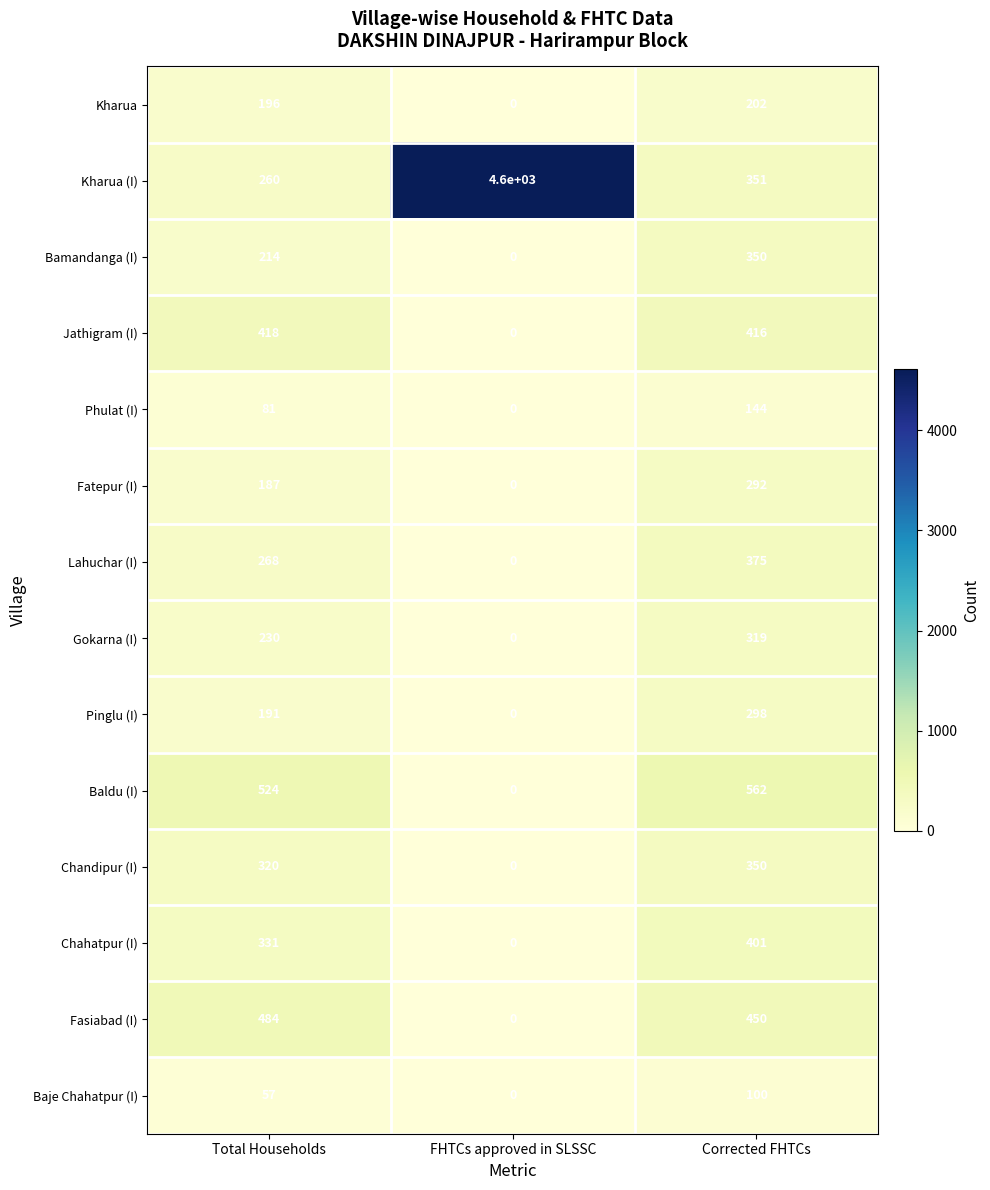

Read the Jathigram (I) value at Total Households, to the nearest 5.

420